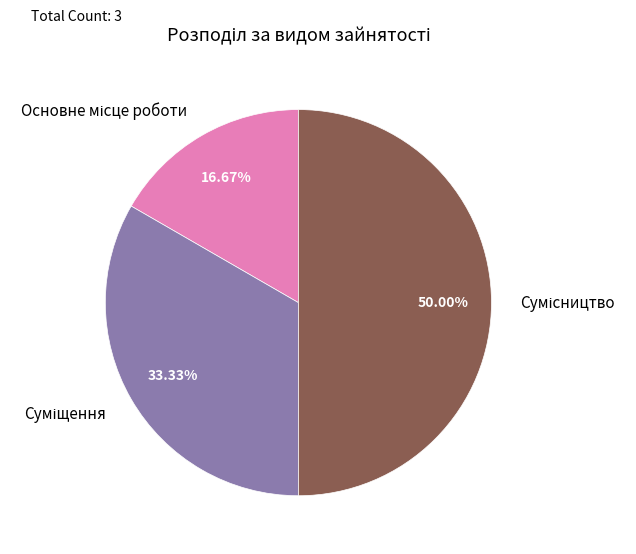

To the nearest percent, what is the difference between the Суміщення and Основне місце роботи slice percentages?

17%